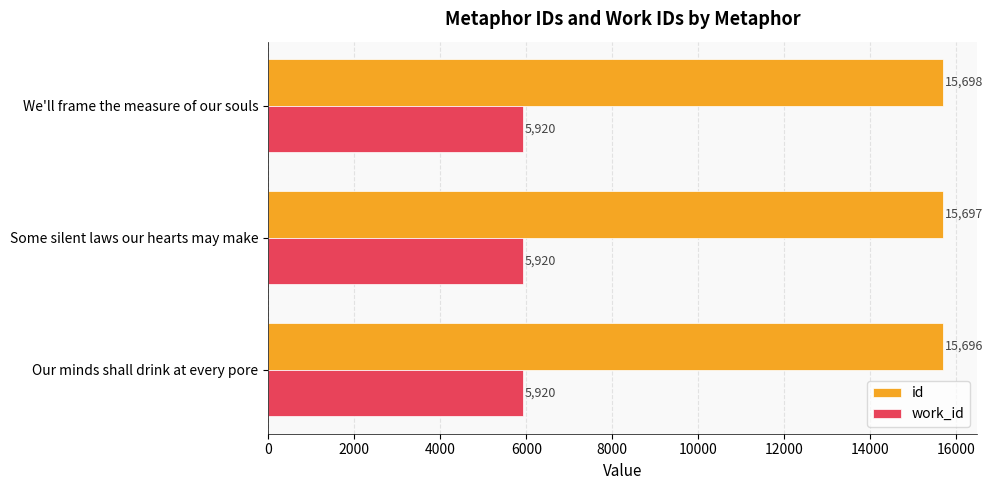

Which series has the widest spread of values?

id